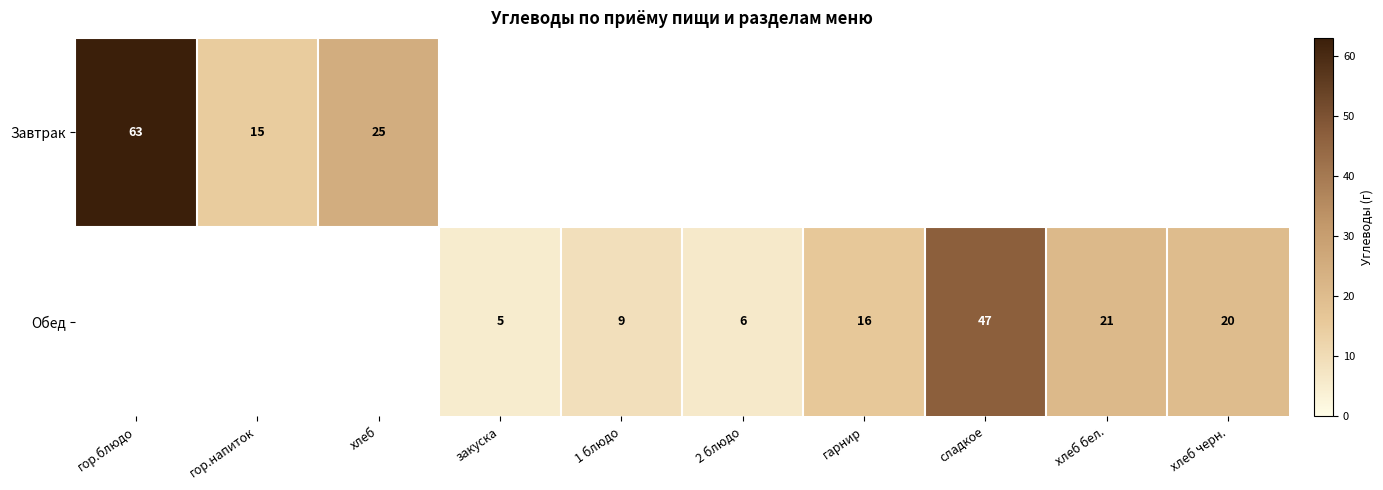

Is it true that Обед equals 16 at гарнир?

True